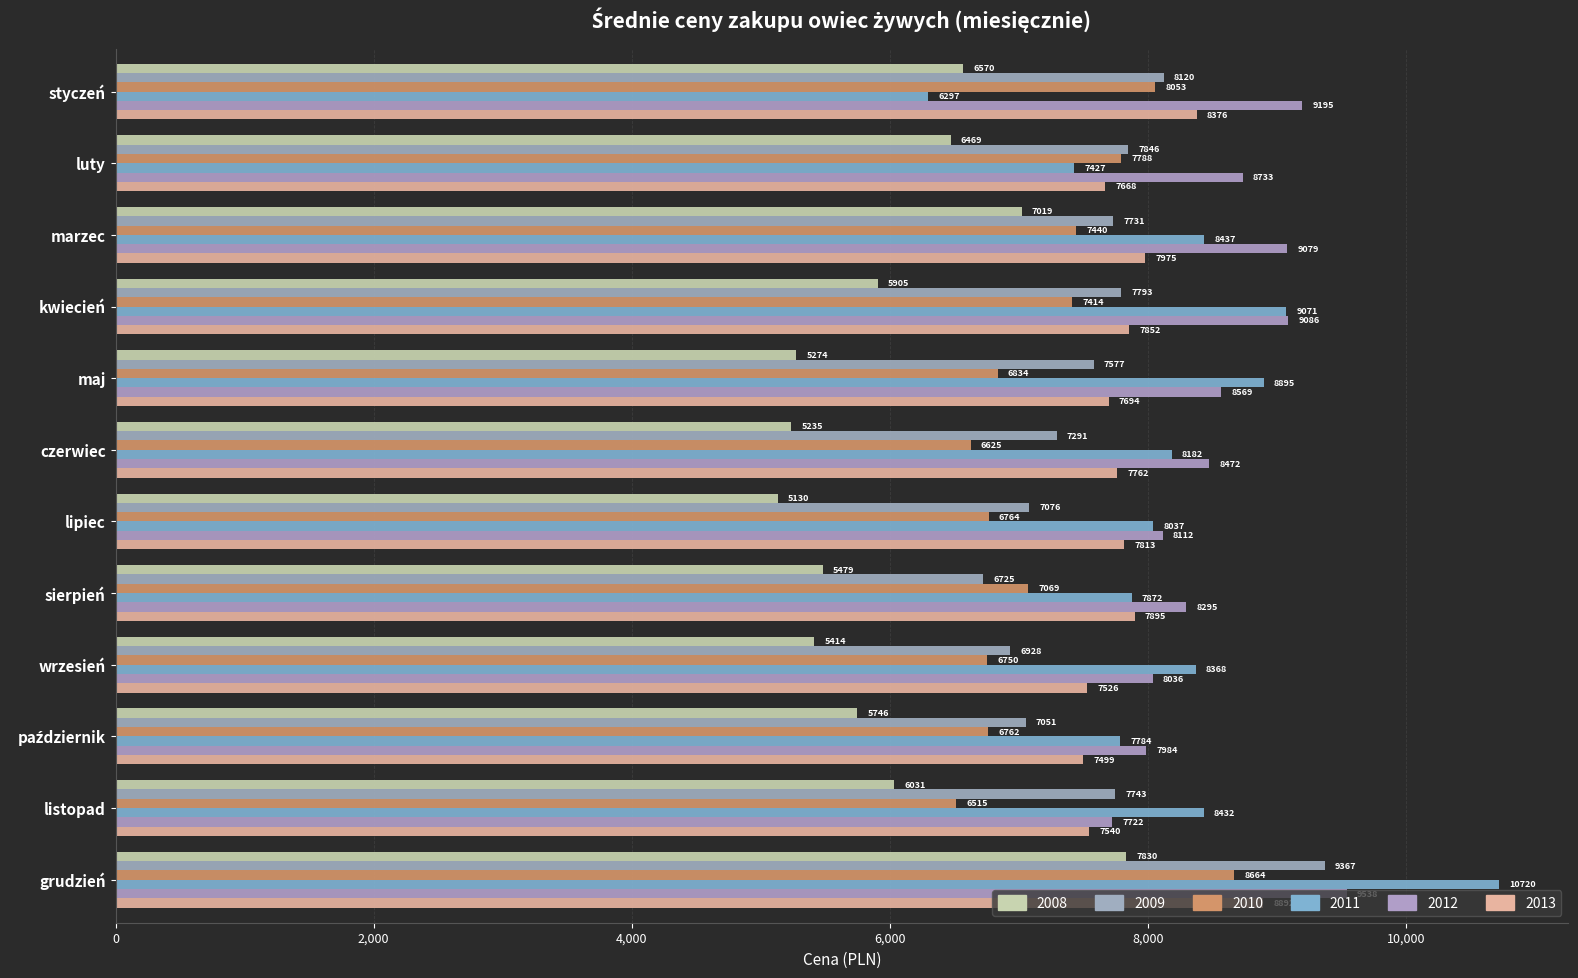

Rank the categories by 2012 value from lowest to highest.

listopad, październik, wrzesień, lipiec, sierpień, czerwiec, maj, luty, marzec, kwiecień, styczeń, grudzień